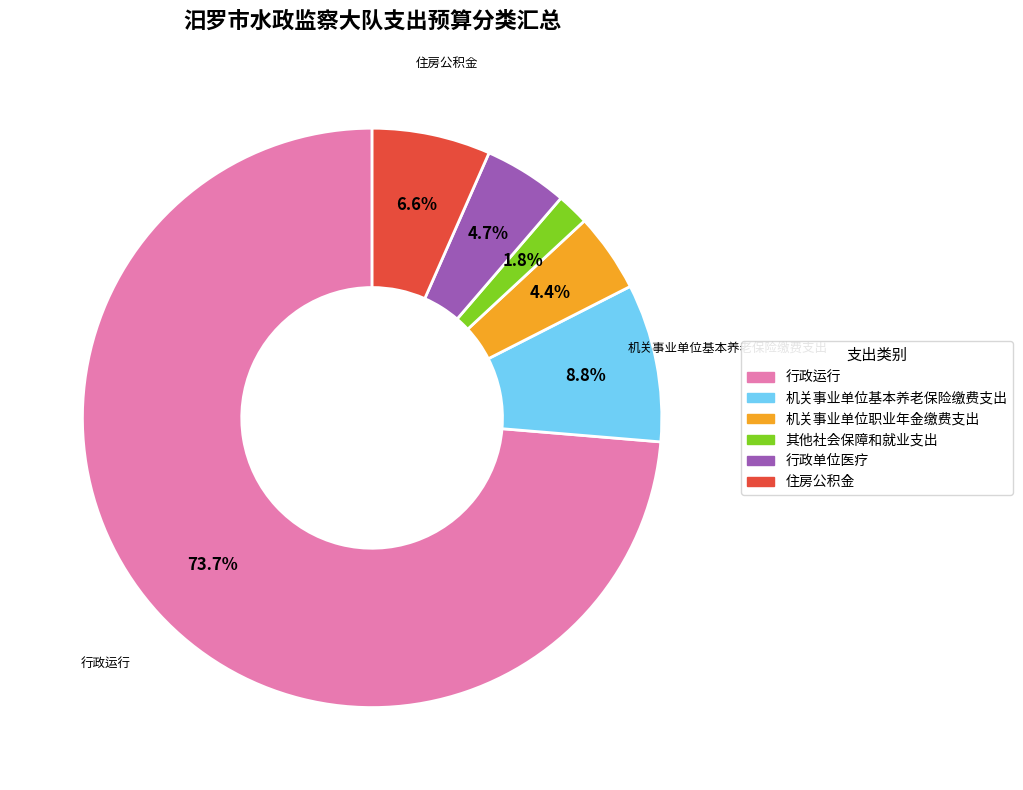

To the nearest percent, what portion does 机关事业单位职业年金缴费支出 represent?

4%